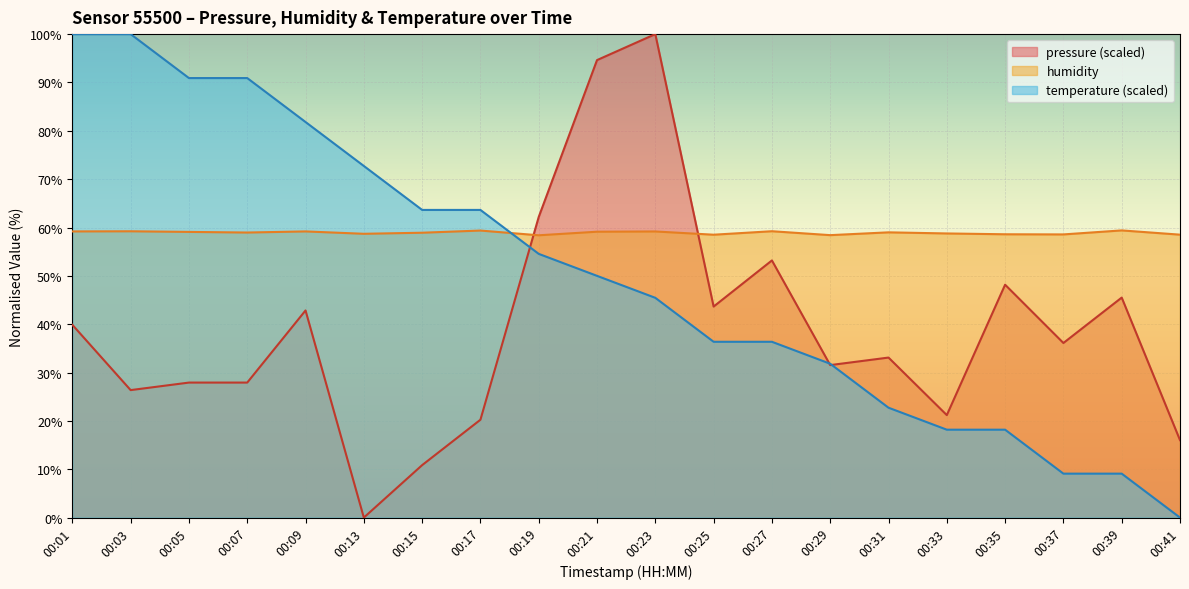

How many data points in pressure are above 36?

10